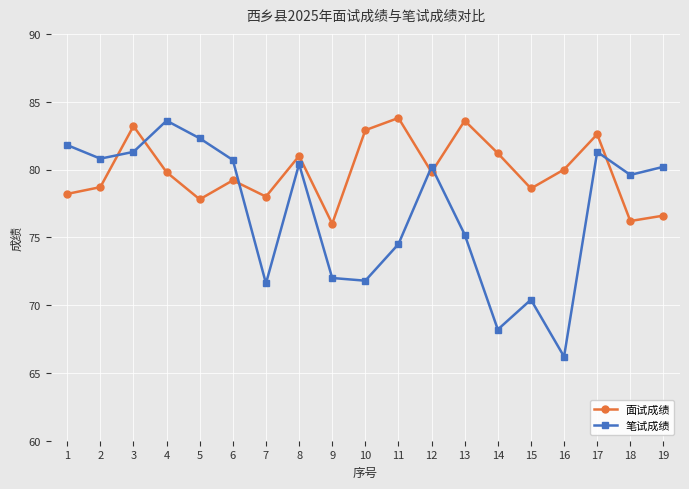

True or false: 笔试成绩 and 面试成绩 intersect in this chart.

True